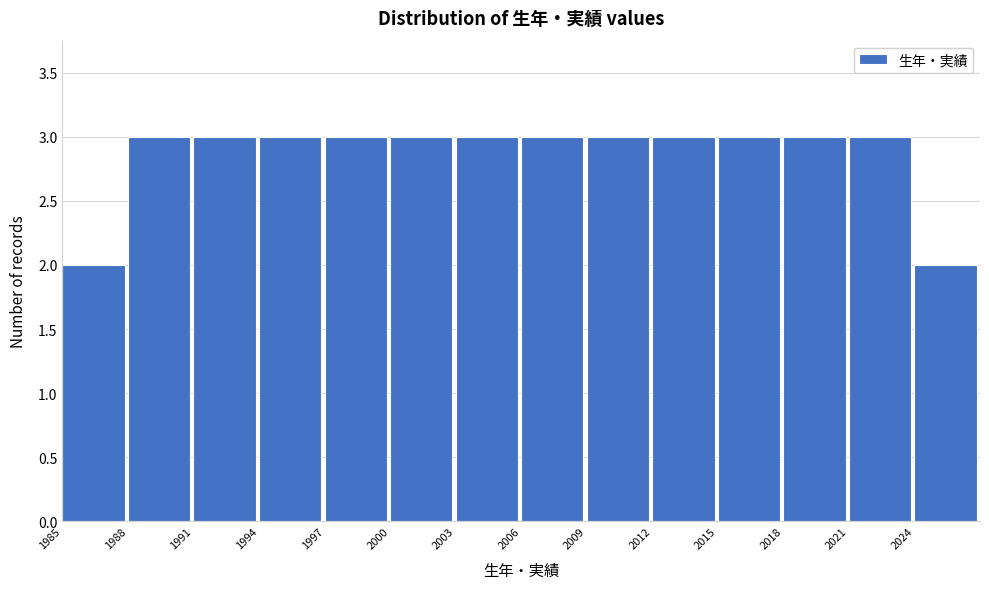

Reading left to right, list every bar in this chart as the range it spans on the x-axis followed by its height. The values are not printed on the chart, so give them approximately, as read against the axis.

1985 to 1988: 2
1988 to 1991: 3
1991 to 1994: 3
1994 to 1997: 3
1997 to 2000: 3
2000 to 2003: 3
2003 to 2006: 3
2006 to 2009: 3
2009 to 2012: 3
2012 to 2015: 3
2015 to 2018: 3
2018 to 2021: 3
2021 to 2024: 3
2024 to 2027: 2